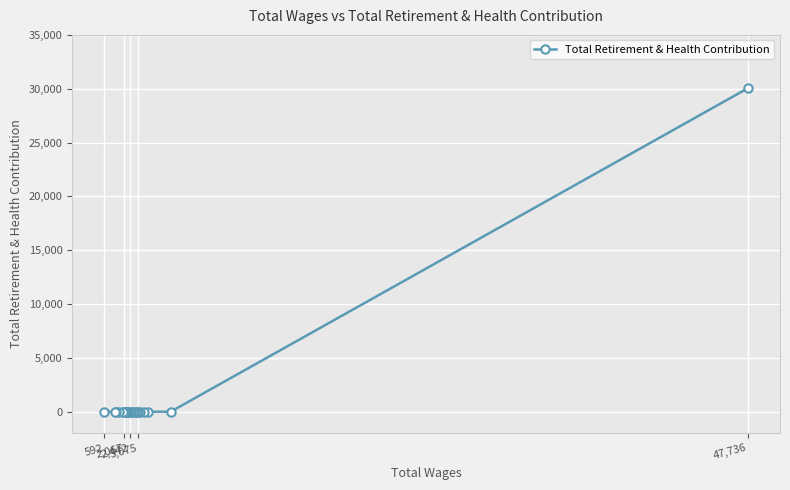

What is the difference between the maximum and minimum values?

30044